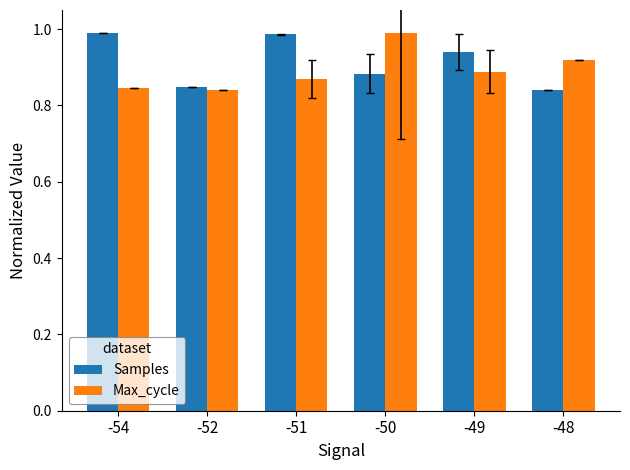

Is the value of Max_cycle at -49 greater than the value of Samples at -48?

Yes